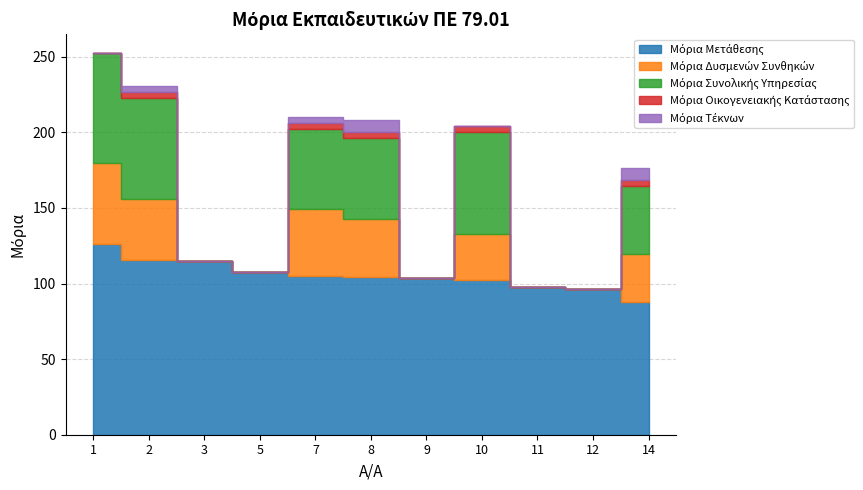

Is it true that Μόρια Δυσμενών Συνθηκών equals 0.0 at 3?

True